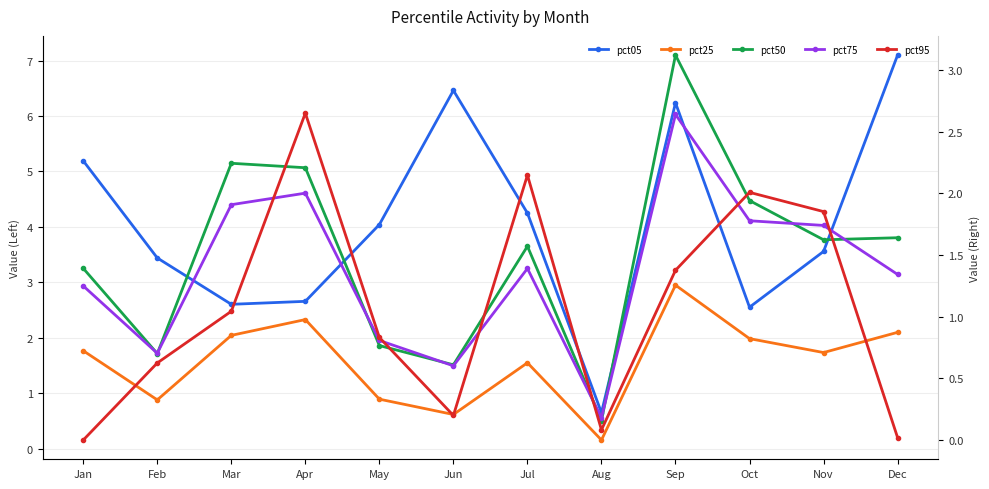

Reading left to right, transcribe all the data shown in this chart.

pct05: 5.2	3.4	2.6	2.7	4.0	6.5	4.2	0.6	6.2	2.6	3.6	7.1
pct25: 1.8	0.9	2.0	2.3	0.9	0.6	1.5	0.2	2.9	2.0	1.7	2.1
pct50: 1.4	0.7	2.2	2.2	0.8	0.6	1.6	0.2	3.1	1.9	1.6	1.6
pct75: 1.3	0.7	1.9	2.0	0.8	0.6	1.4	0.2	2.6	1.8	1.7	1.3
pct95: 0.0	0.6	1.0	2.7	0.8	0.2	2.1	0.1	1.4	2.0	1.9	0.0